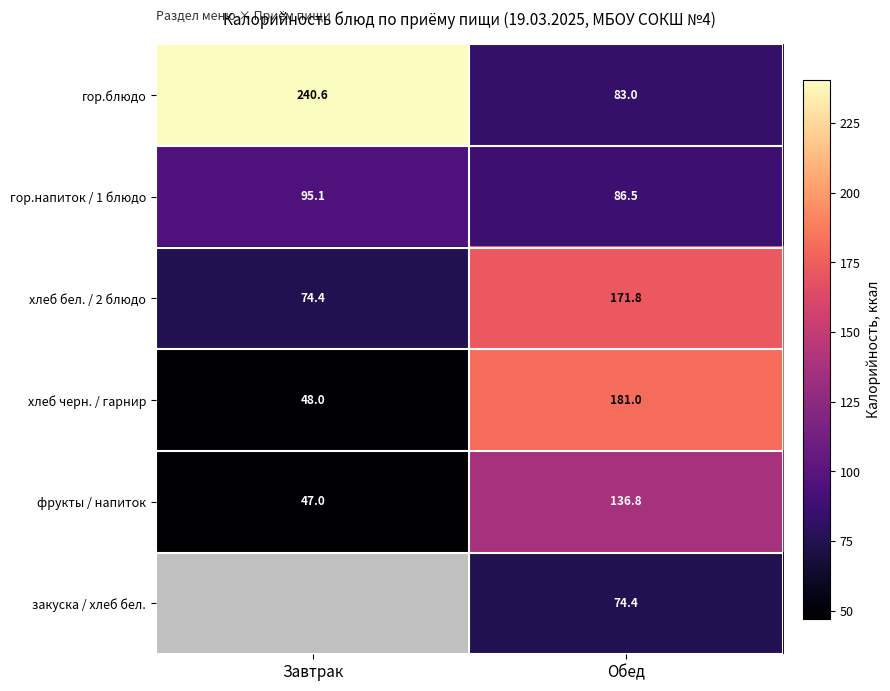

Rank the series at Завтрак from highest to lowest value.

гор.блюдо, гор.напиток / 1 блюдо, хлеб бел. / 2 блюдо, хлеб черн. / гарнир, фрукты / напиток, закуска / хлеб бел.